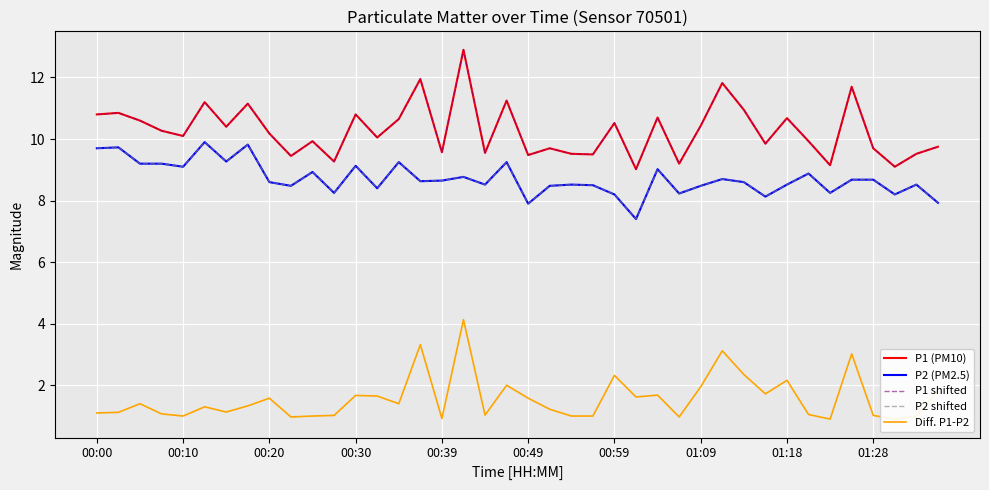

What is the difference between the maximum and minimum values in the P1 (PM10) series?

3.9